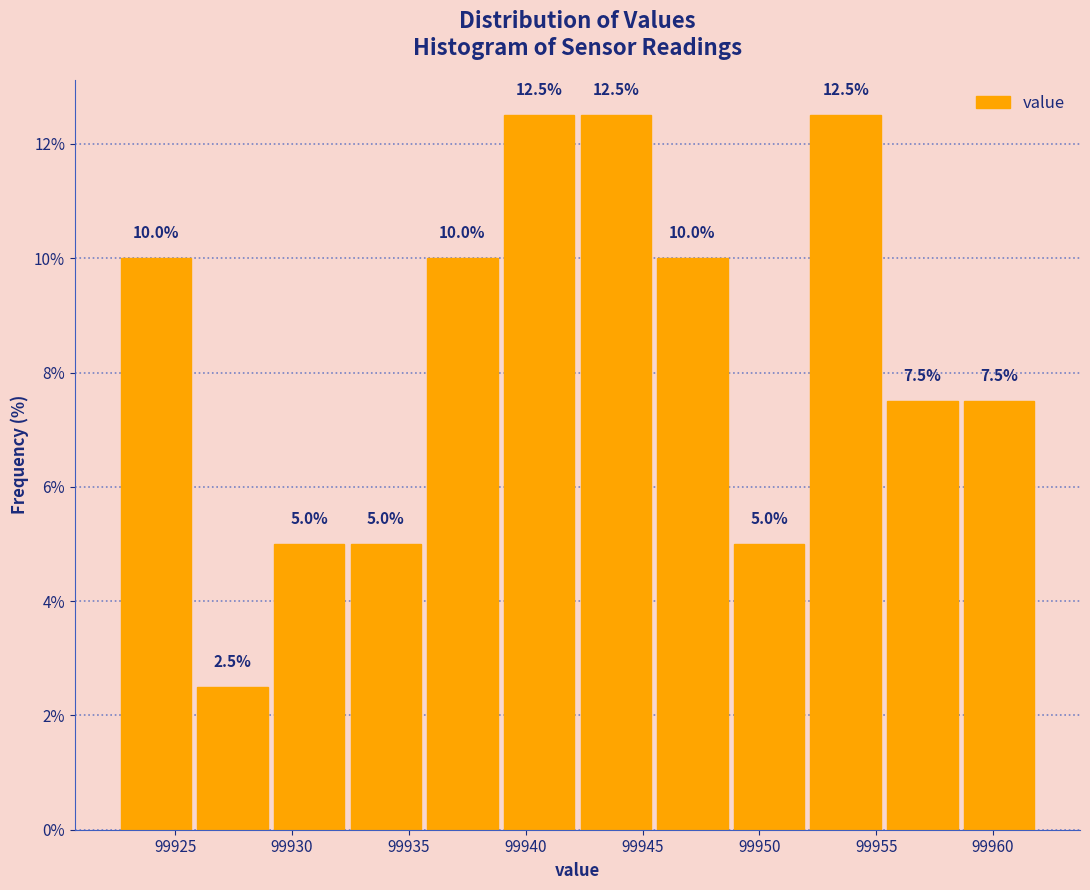

Reading left to right, transcribe this chart: for each bar, give the range it covers on the x-axis and its height. The bar edges are not printed on the chart, so give them approximately, as read against the axis.

99922.5 to 99926.0: 10.0
99926.0 to 99929.0: 2.5
99929.0 to 99932.5: 5.0
99932.5 to 99936.0: 5.0
99936.0 to 99939.0: 10.0
99939.0 to 99942.5: 12.5
99942.5 to 99945.5: 12.5
99945.5 to 99949.0: 10.0
99949.0 to 99952.0: 5.0
99952.0 to 99955.5: 12.5
99955.5 to 99958.5: 7.5
99958.5 to 99962.0: 7.5